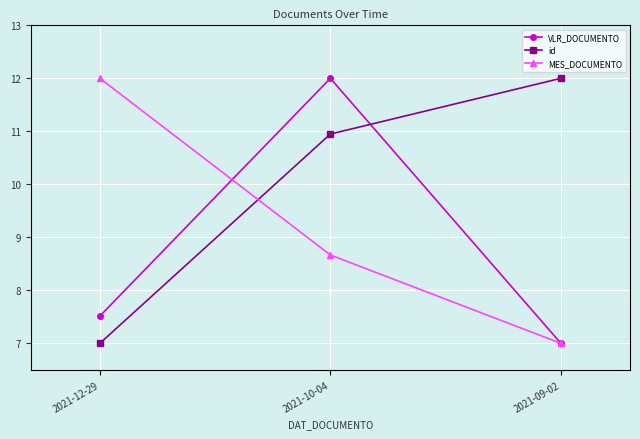

What is the minimum value shown in the chart?

7.0